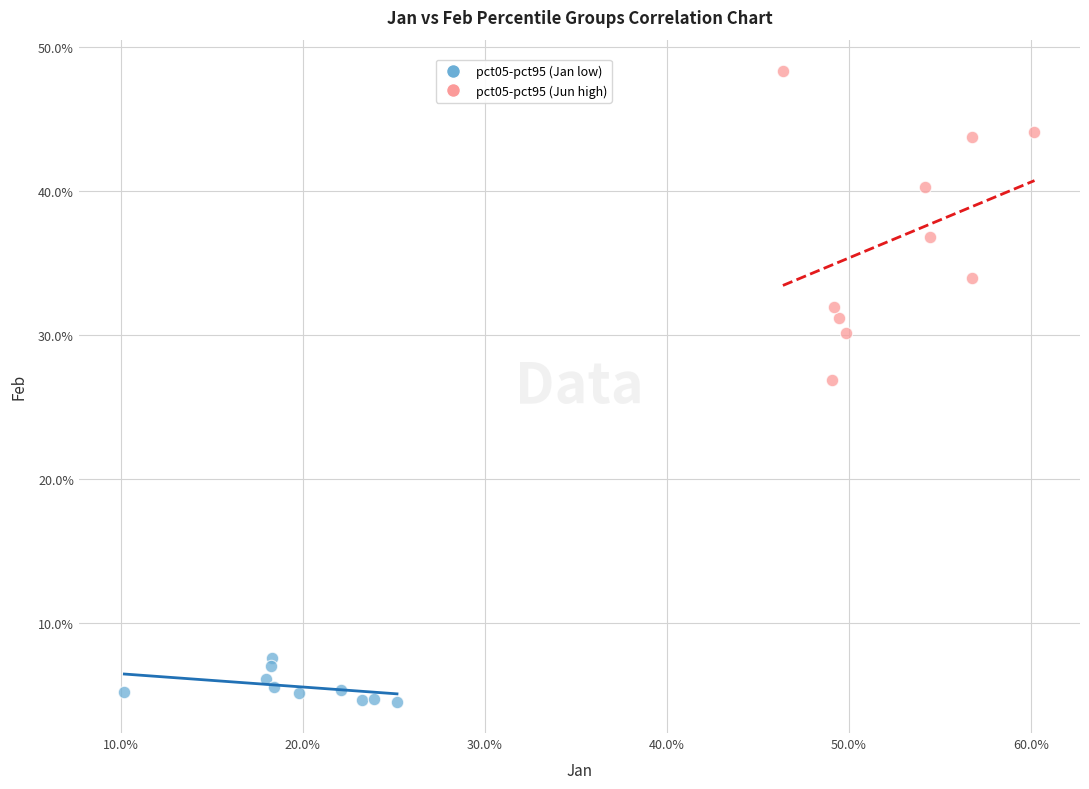

Which series has the widest spread of Y values?

pct05-pct95 (Jun high)